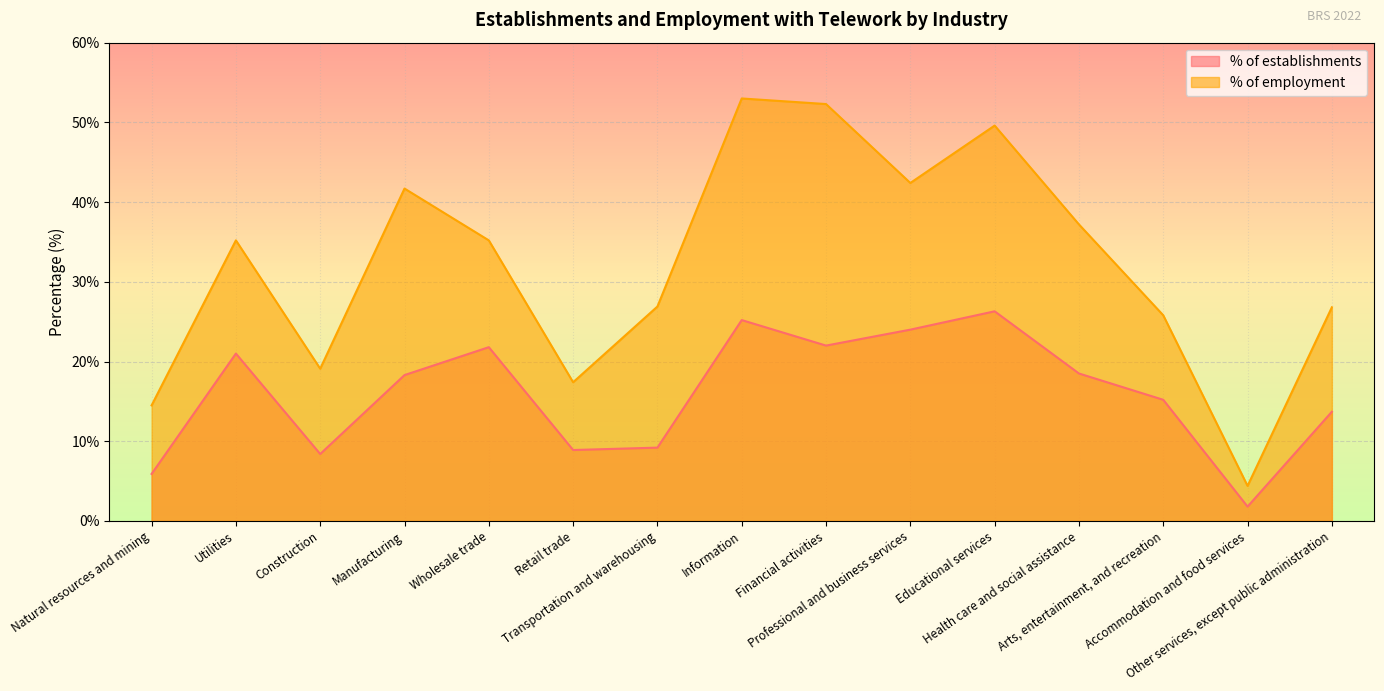

At which category does % of employment reach its first local valley?

Construction